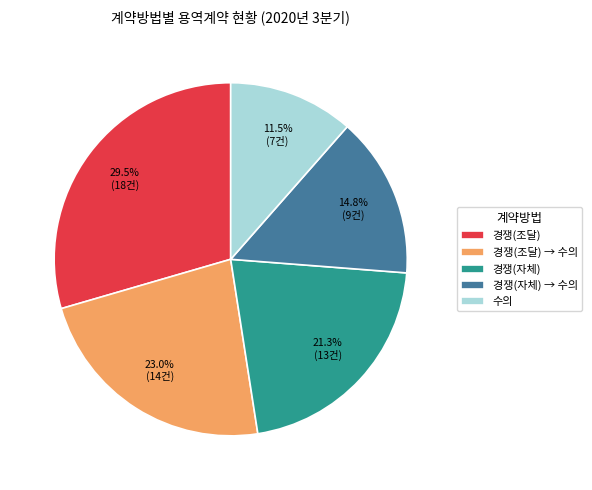

What portion of the pie excludes 경쟁(자체)?

78.7%